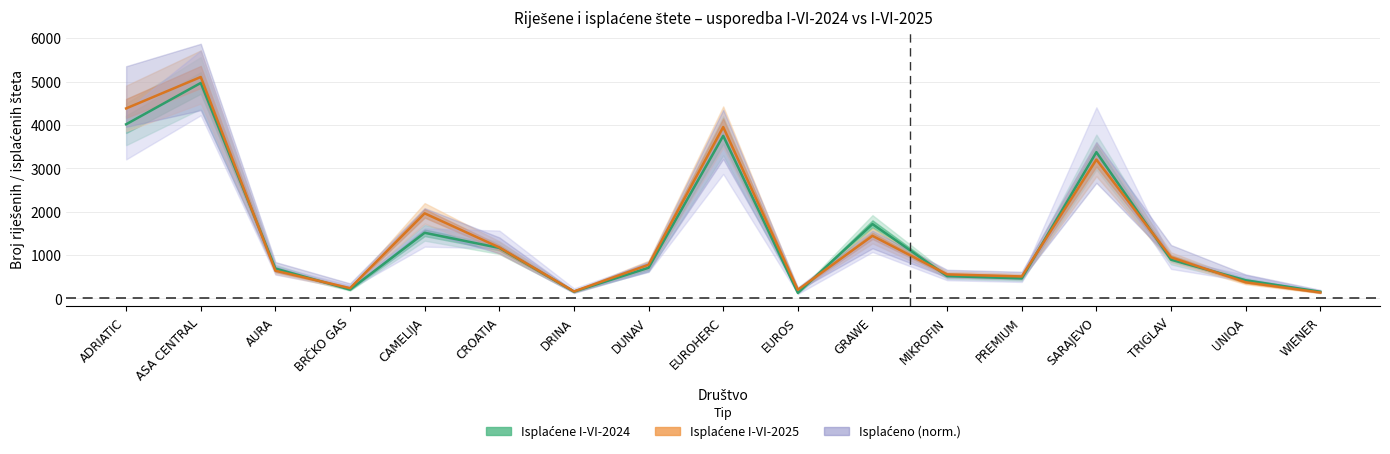

Where is the first local maximum for Isplaćene I-VI-2025?

ASA CENTRAL